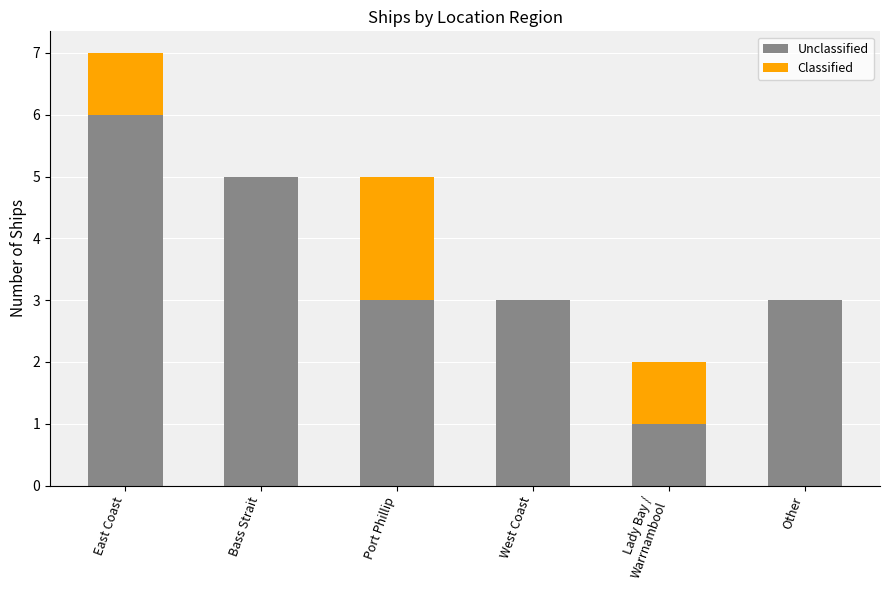

What is the approximate value of Unclassified at Other?

3